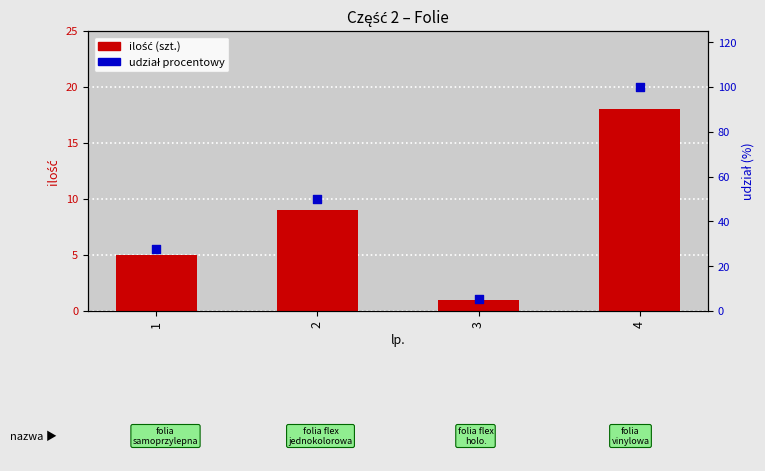

What is the total value across all series at 3?

6.6